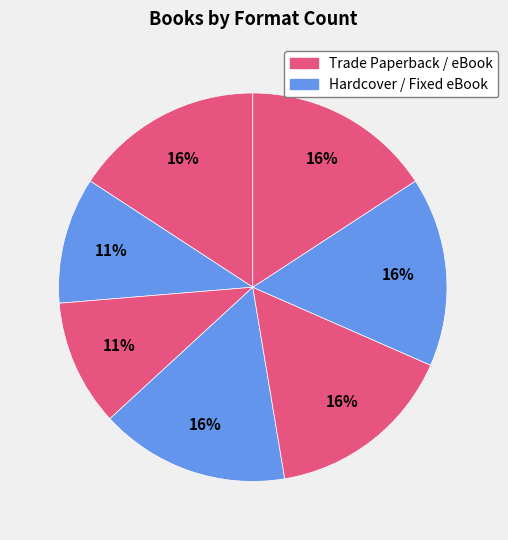

Count the number of slices in the pie.

7